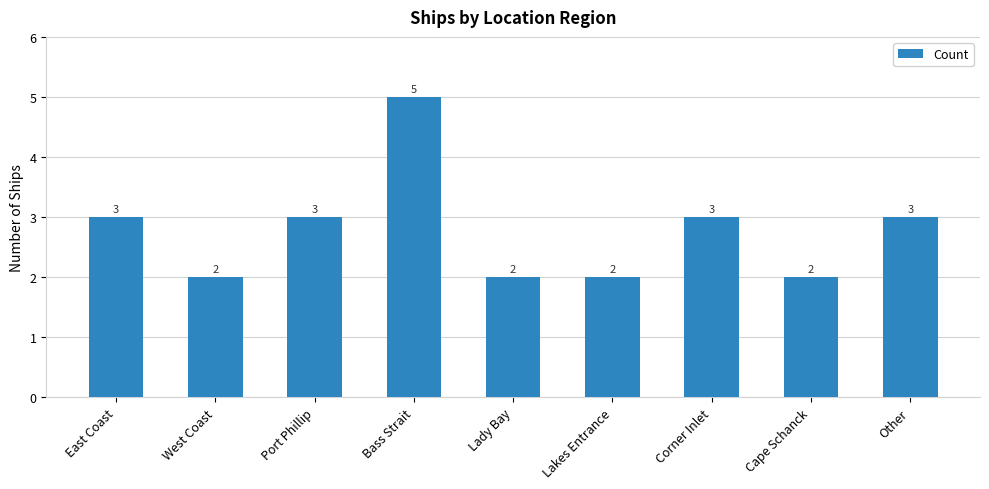

What is the sum of all values?

25